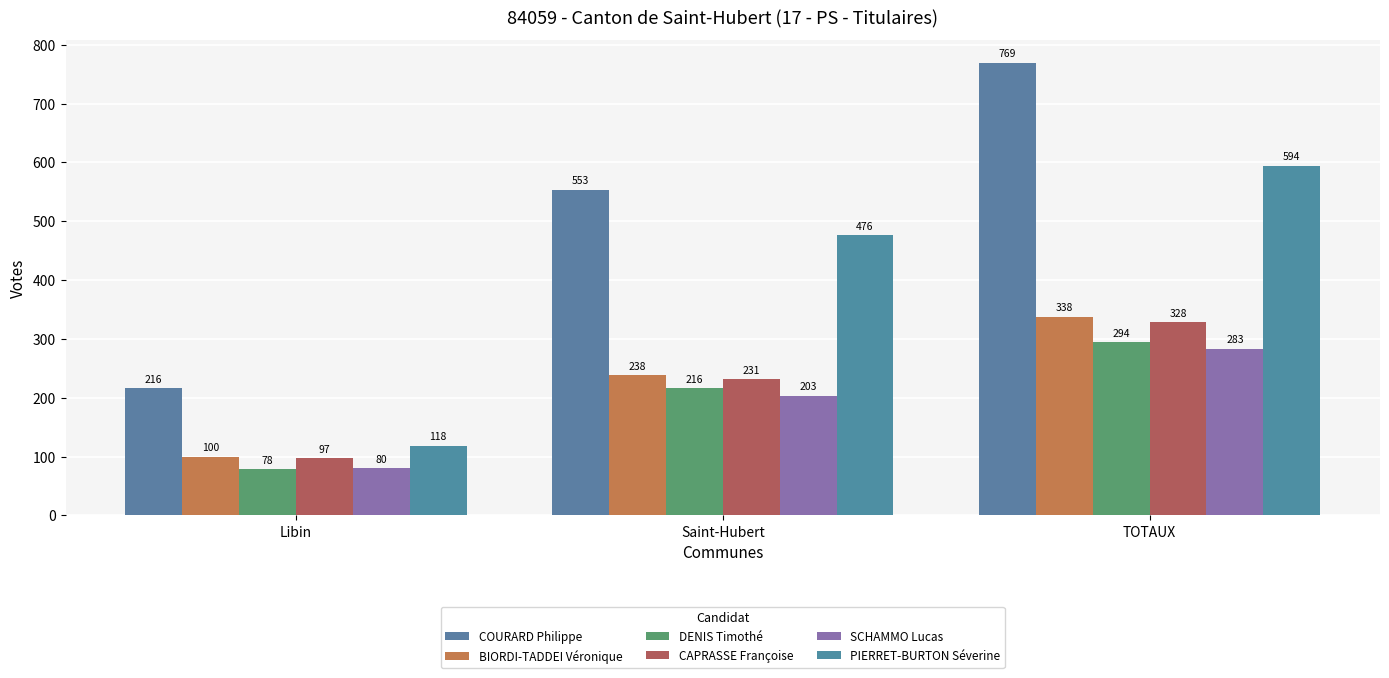

Which label corresponds to the smallest value in the chart?

Libin